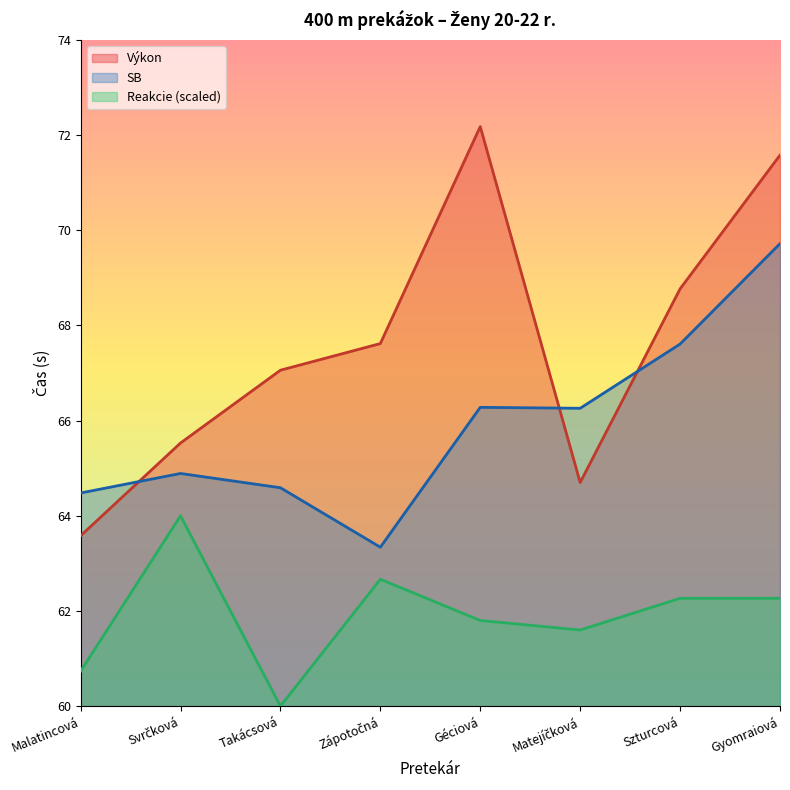

What is the sum of all Reakcie values?

495.3